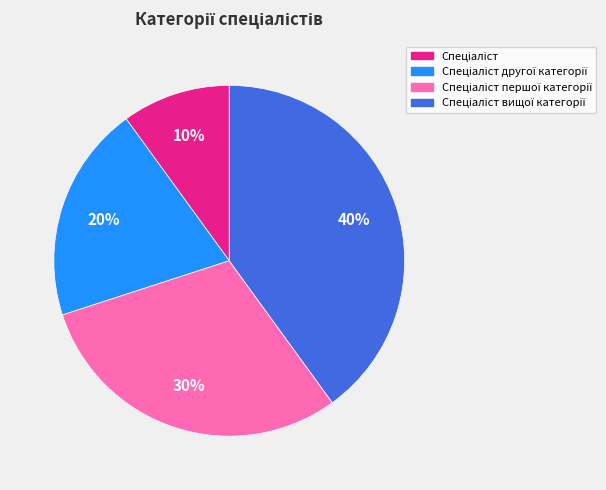

To the nearest percent, what is the average slice percentage?

25%